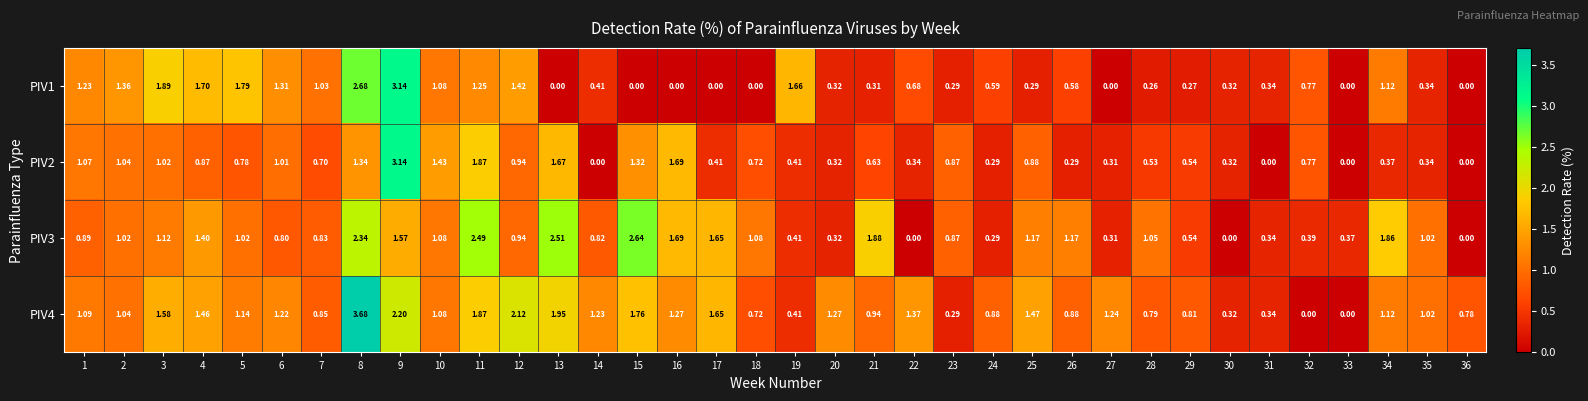

At how many categories does at least one series exceed 3?

2